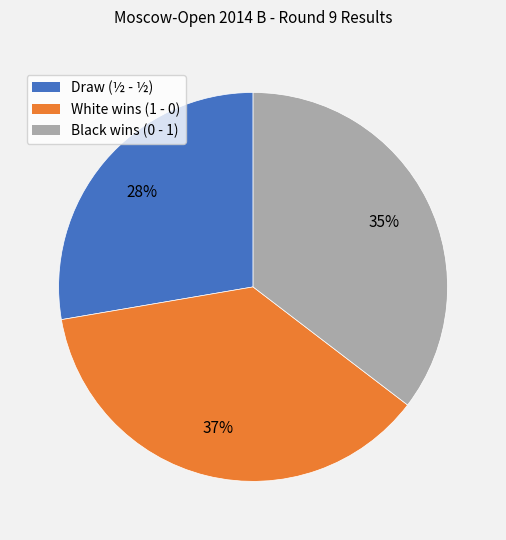

How many slices are in this pie chart?

3